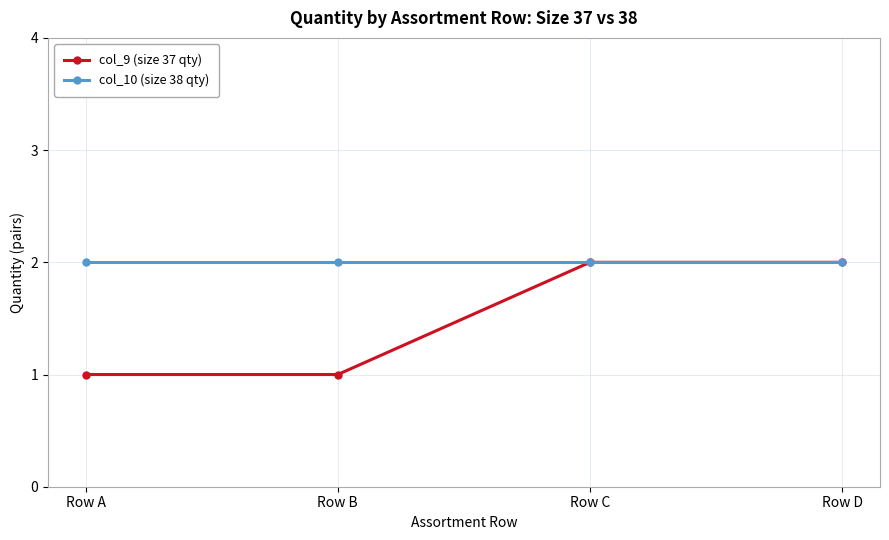

How many distinct data groups are displayed?

2